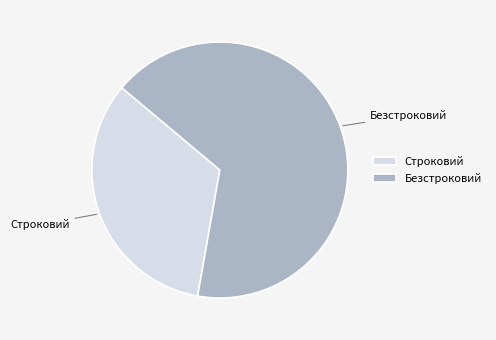

Which has a higher value, Безстроковий or Строковий?

Безстроковий